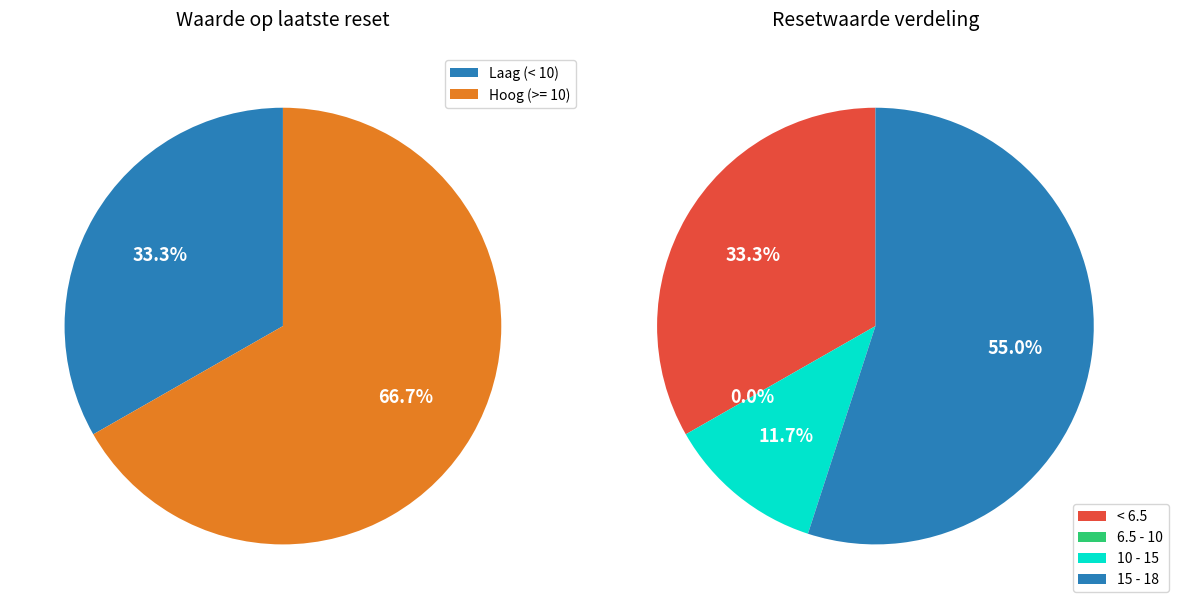

Is it true that 2025-02-13 is 1% of the pie?

False